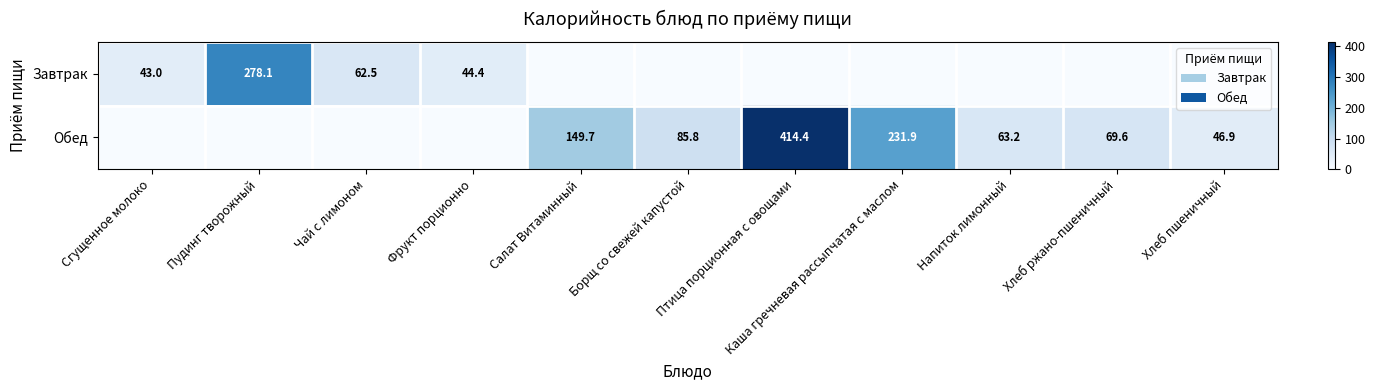

Is the value of Обед at Хлеб ржано-пшеничный greater than the value of Завтрак at Пудинг творожный?

No